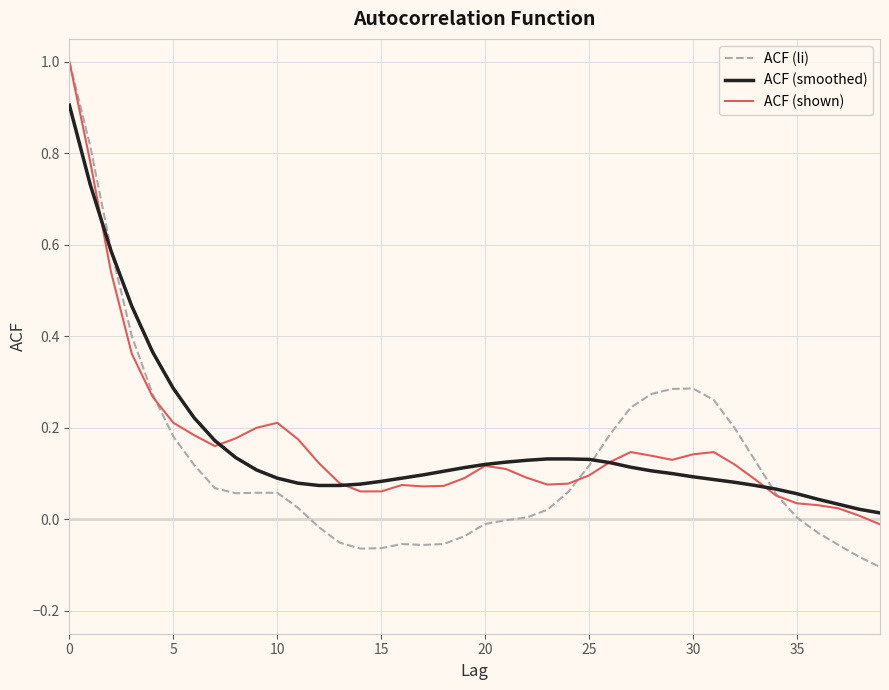

What is the greatest value displayed?

1.0